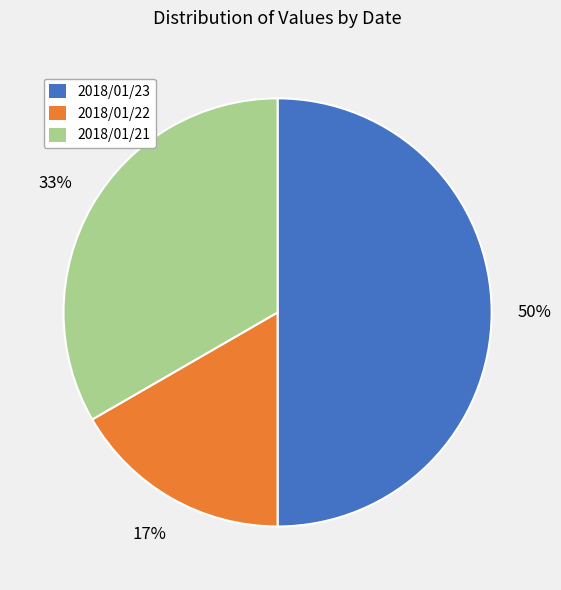

Is 2018/01/22 the majority of the pie?

No